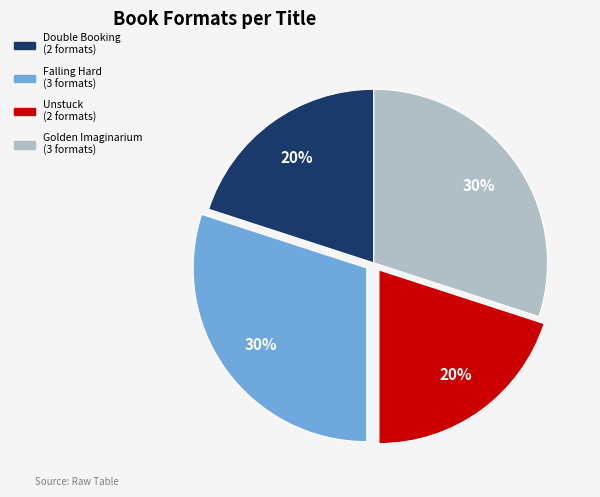

How many segments does this pie chart have?

4